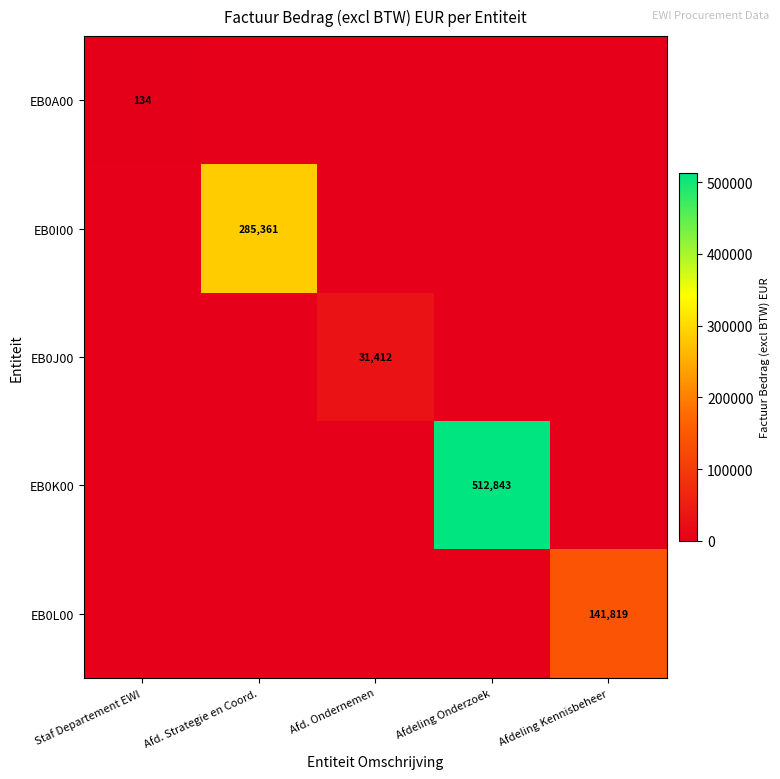

Is it true that EB0J00 equals 31412.0 at Afd. Ondernemen?

True